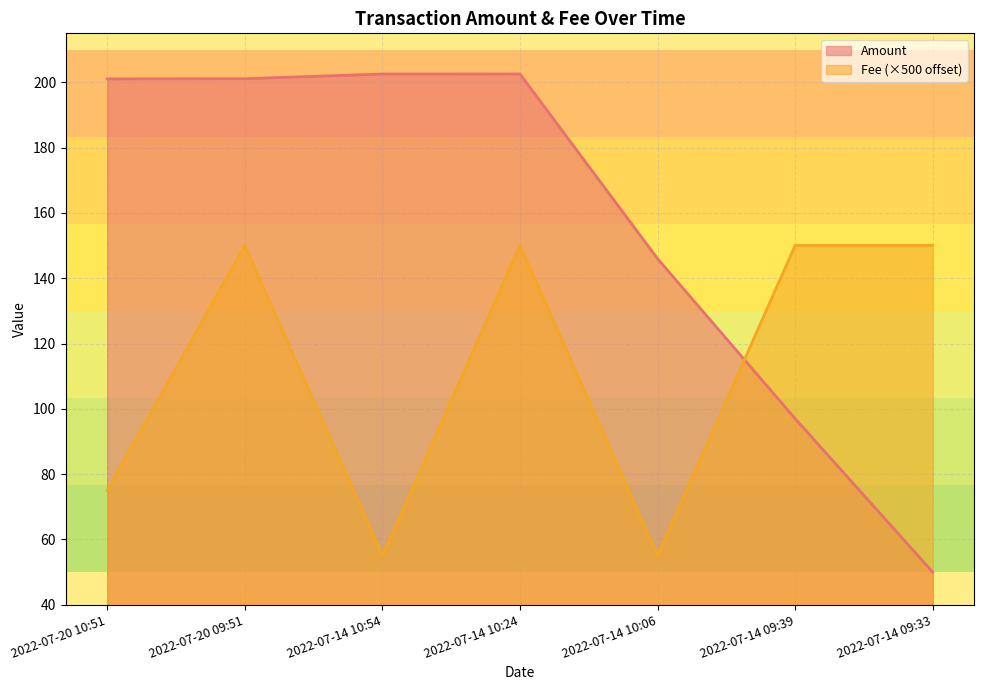

What position from the right is 2022-07-14 09:33?

1